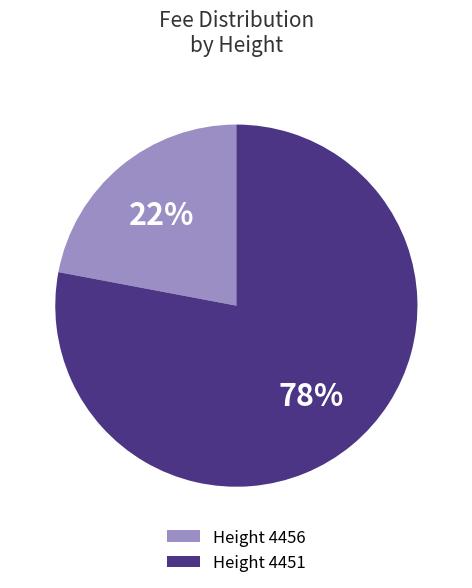

What is the smallest slice in the pie chart?

Height 4456